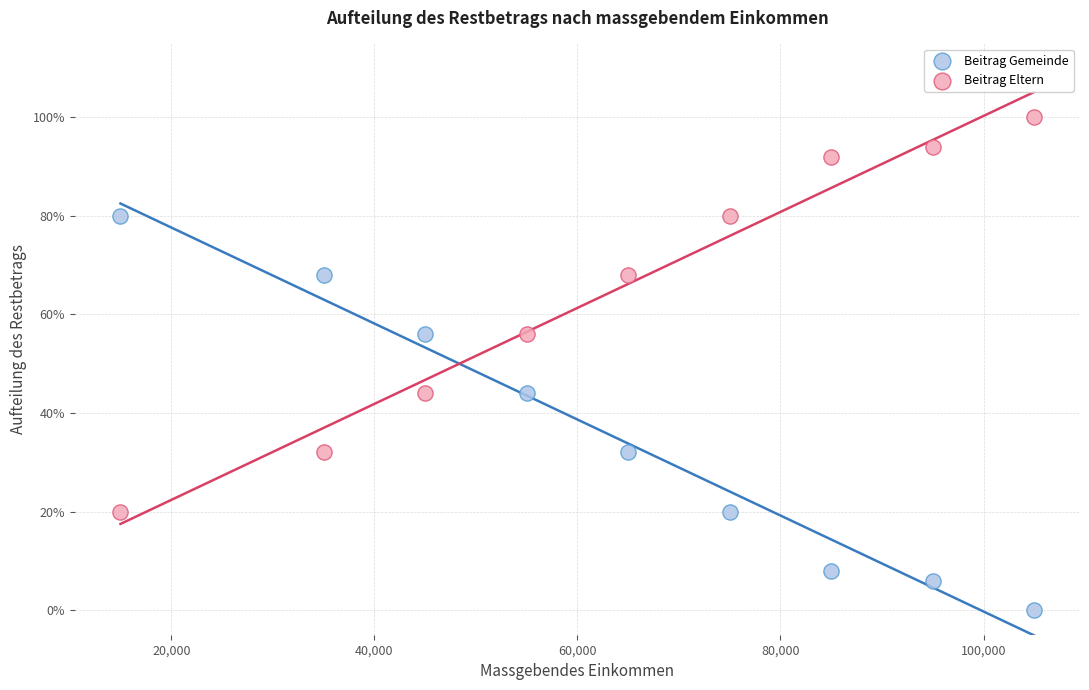

Which series contains the highest Y value?

Beitrag Eltern